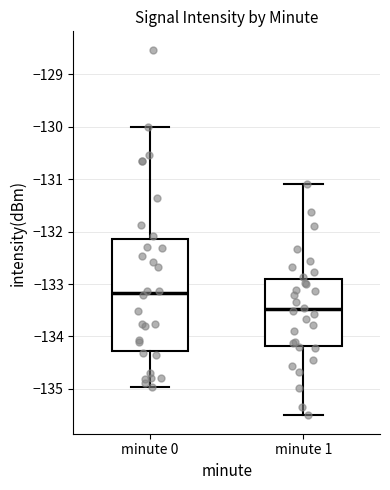

Reading left to right, read every box against the y-axis: the position of its median line, the range the box covers, and the ends of its whiskers. The values are not printed on the chart, so give them approximately, as read against the axis.

minute 0: median -133.2, box -134.3 to -132.1, whiskers -135.0 to -130.0
minute 1: median -133.5, box -134.2 to -132.9, whiskers -135.5 to -131.1